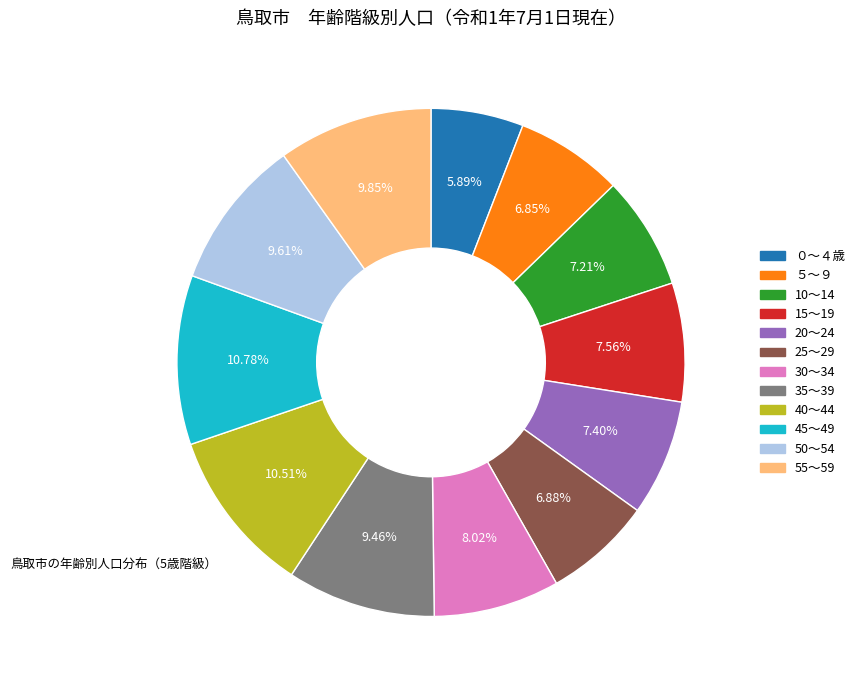

What is the ratio of the value at 45～49 to the value at 35～39?

1.1